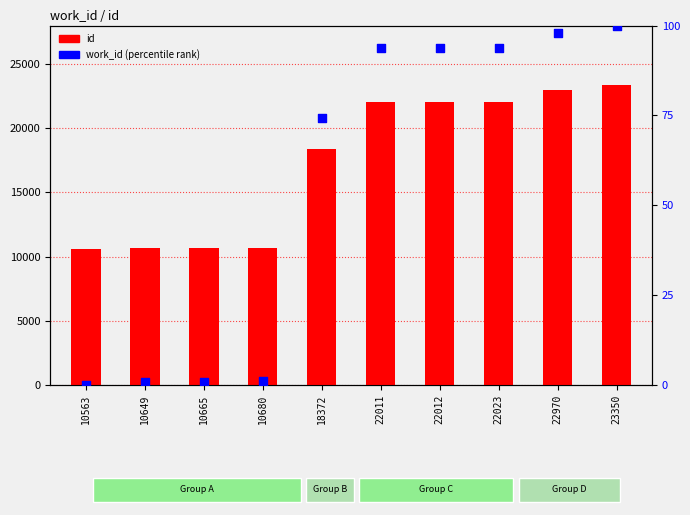

What are all the series names shown in the legend?

id, work_id (percentile)